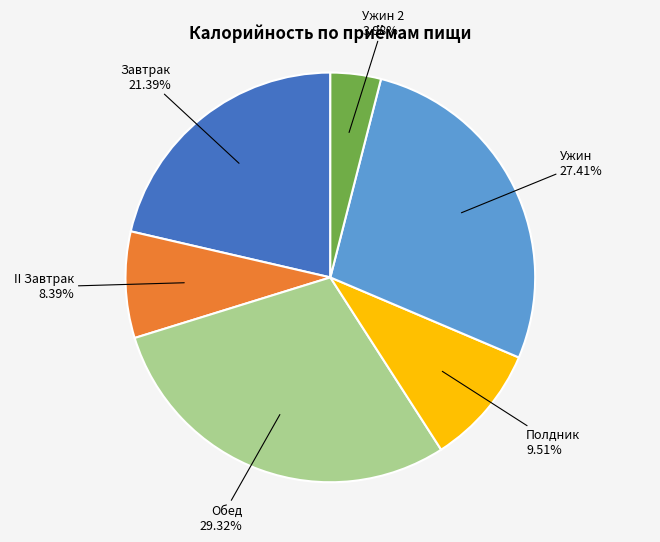

Which has a higher value, Полдник or Обед?

Обед